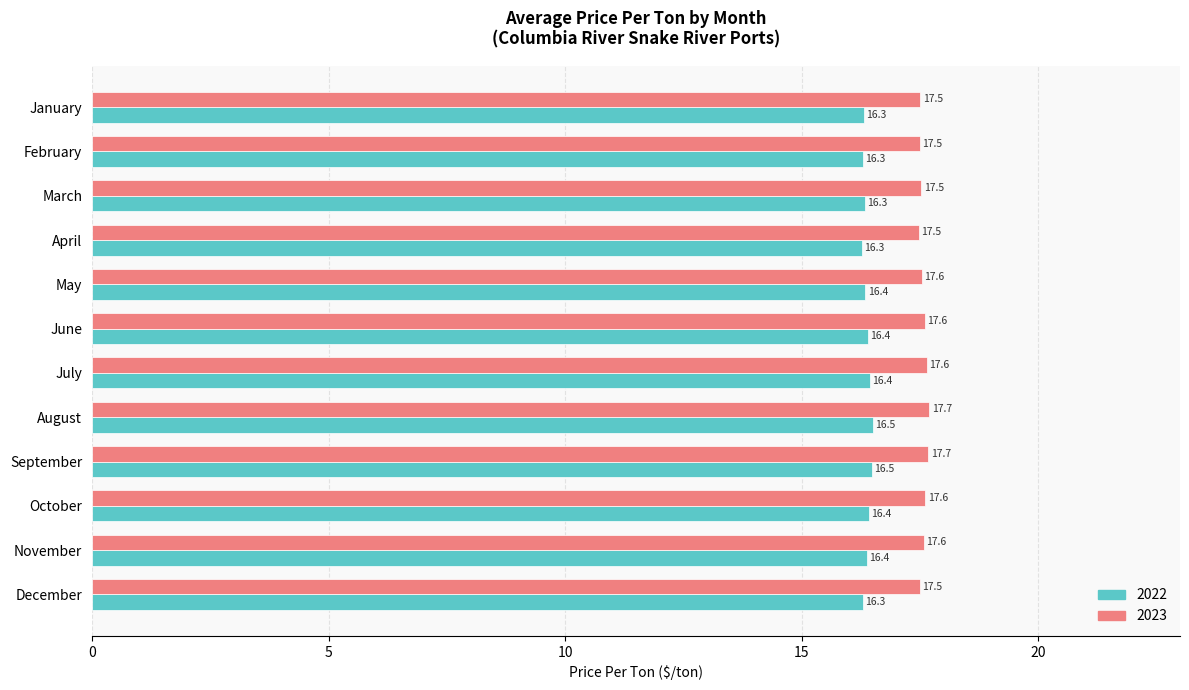

Rank the series by their maximum value, from lowest to highest.

2022, 2023